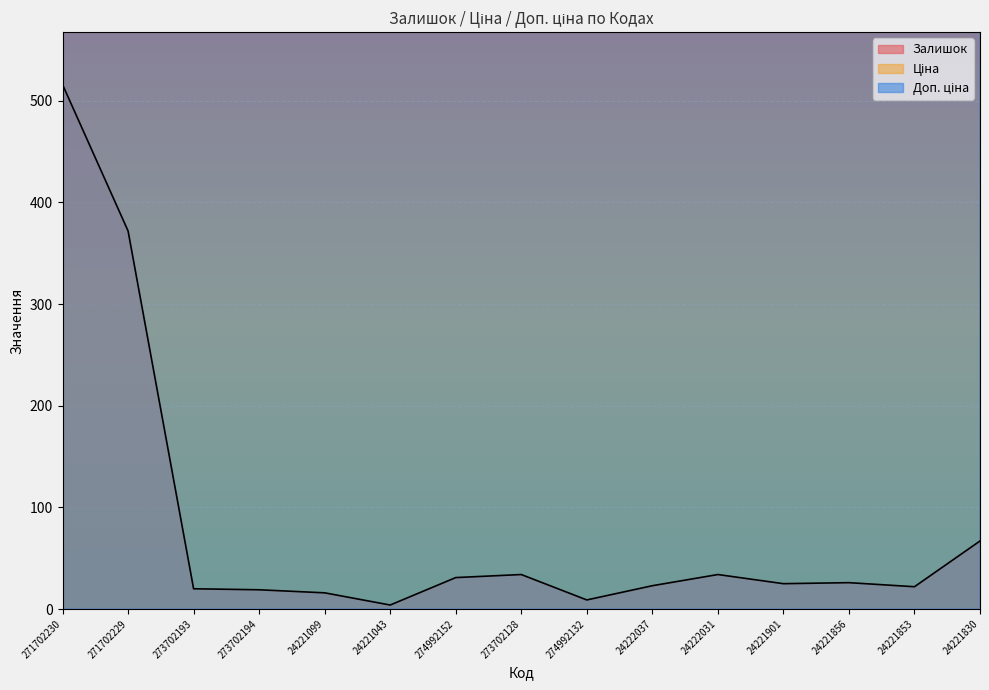

True or false: Ціна and Залишок intersect in this chart.

False